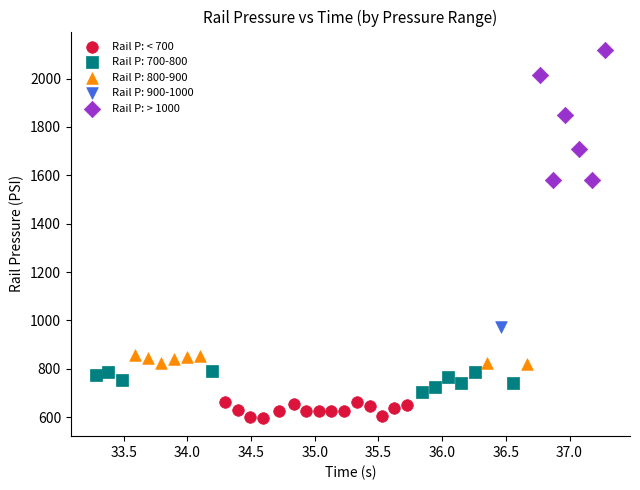

What are all the series names shown in the legend?

Rail P: < 700, Rail P: 700-800, Rail P: 800-900, Rail P: 900-1000, Rail P: > 1000